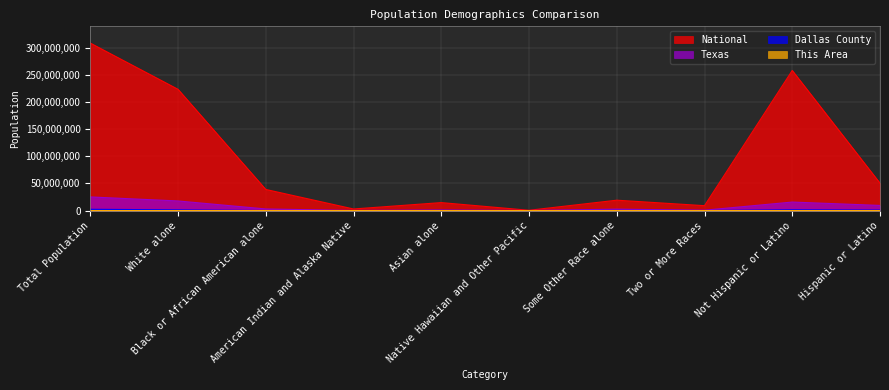

What value does the National series have at Some Other Race alone?

19107368